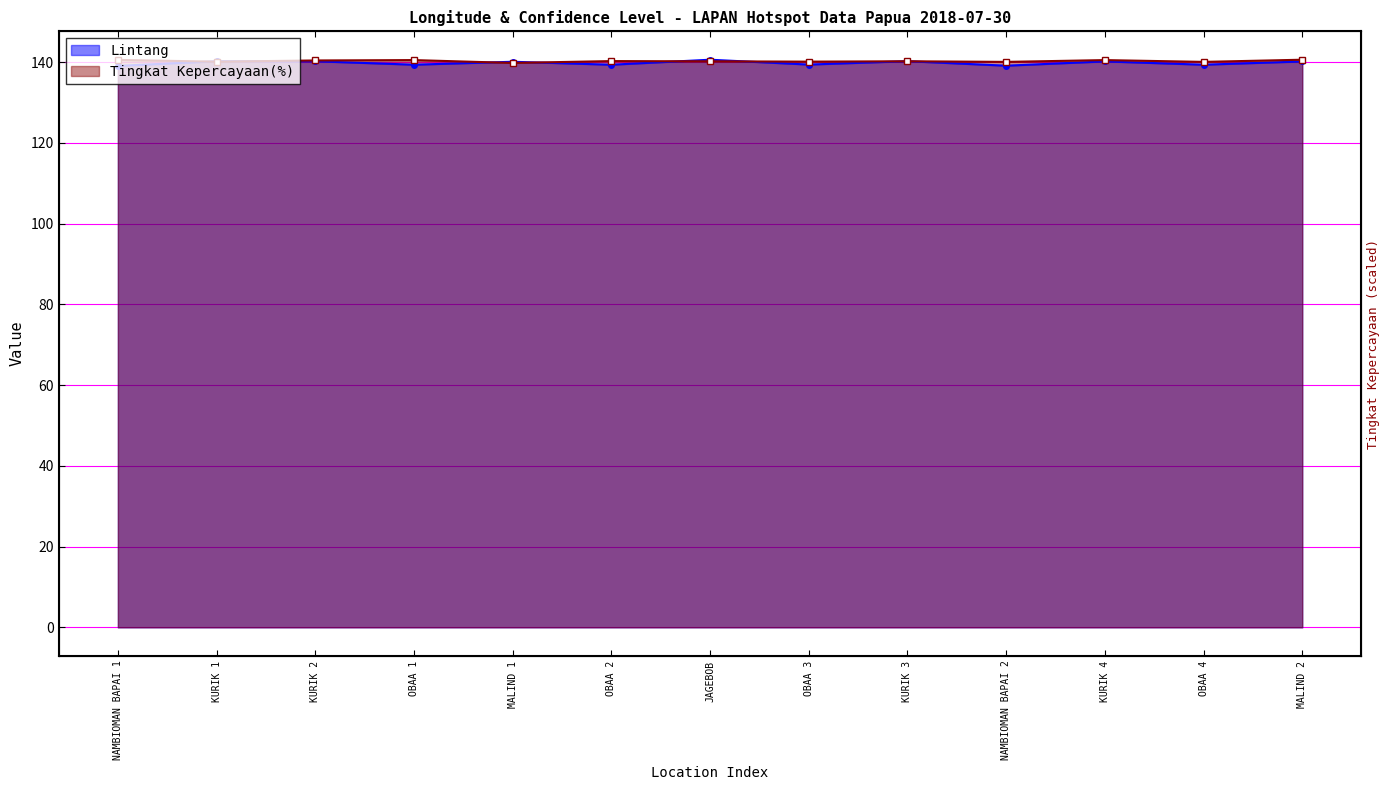

What is the total value across all series at OBAA 2?

279.6